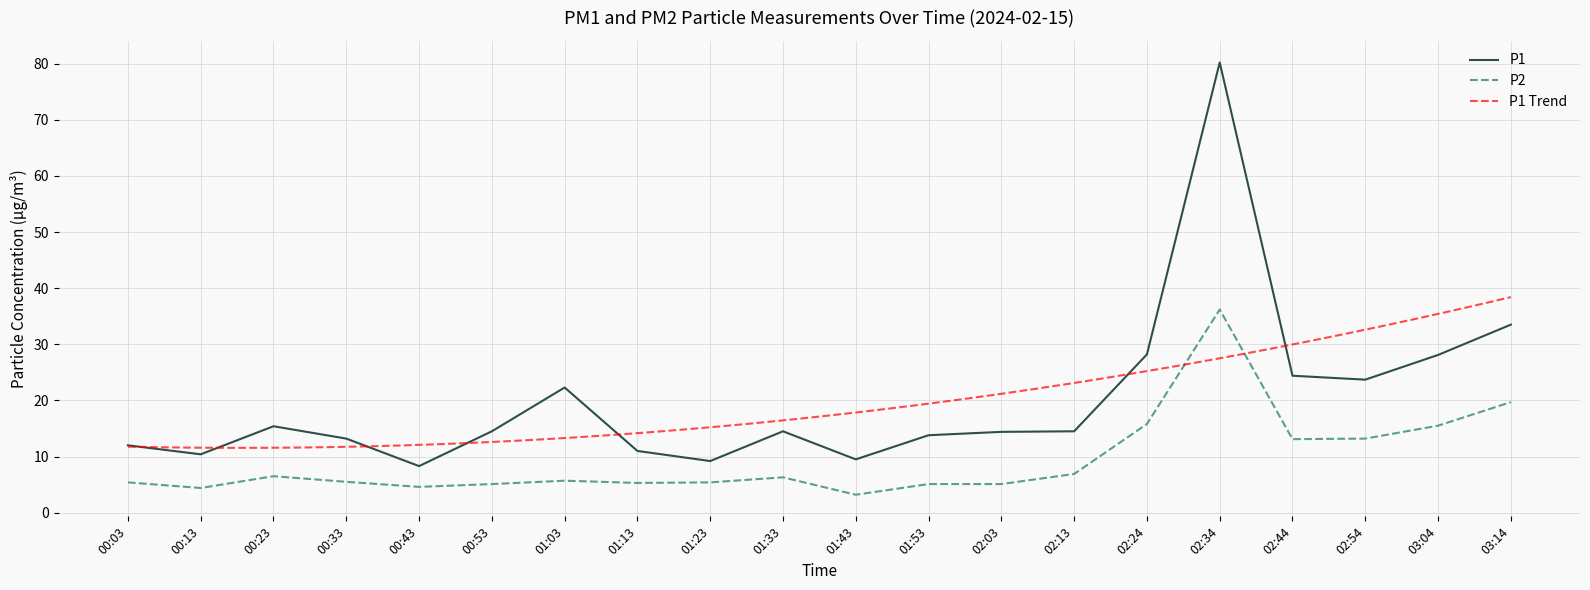

Is it true that P1 equals 14.5 at 01:33?

True